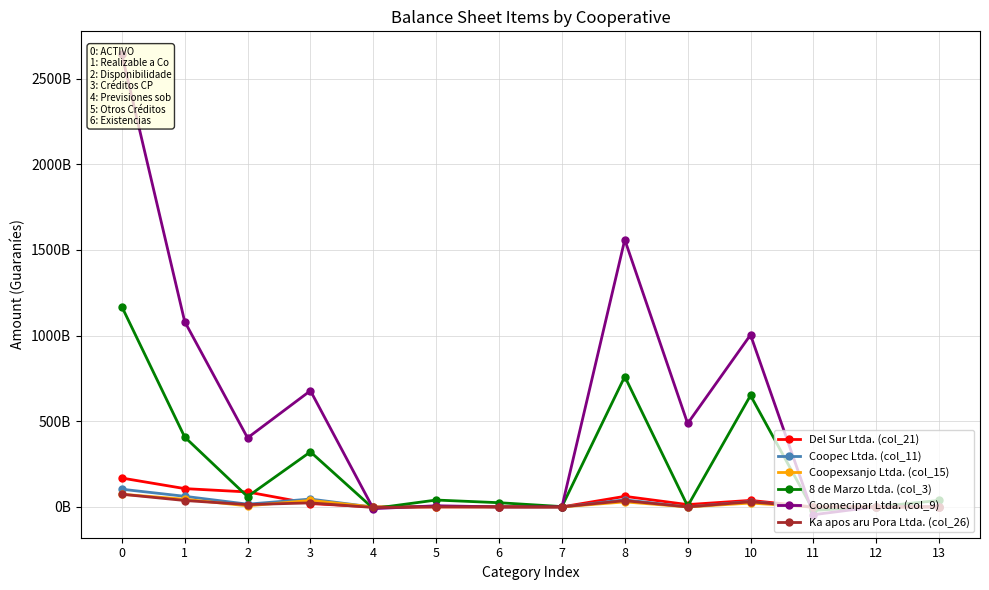

What is the lowest value of the Coomecipar Ltda. (col_9) series?

-45475464735